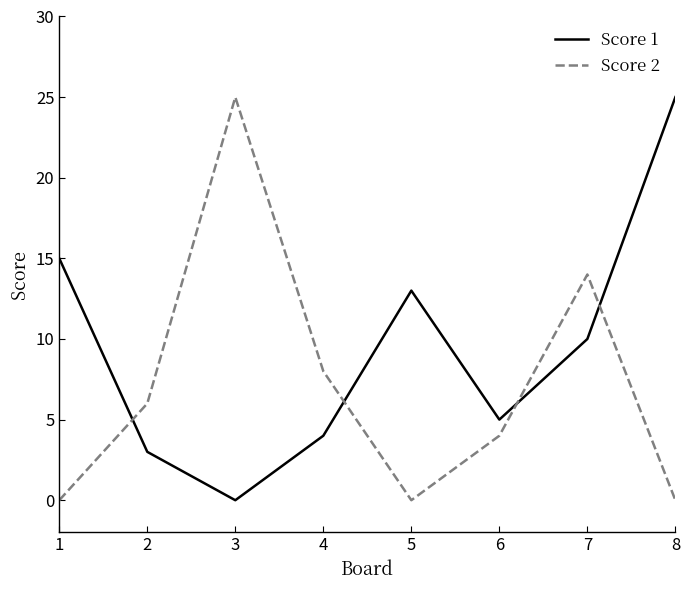

Which category has the lowest value in the Score 1 series?

3